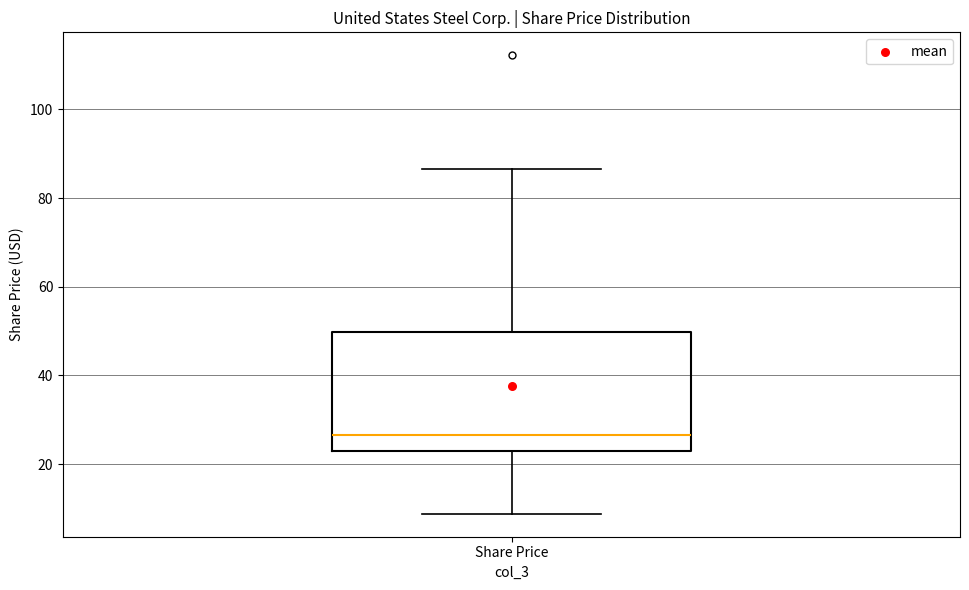

Transcribe this box plot: give where the median line is, the range the box spans, and where the two whiskers end, as read against the y-axis. The values are not printed on the chart, so give them approximately, as read against the axis.

median 26, box 22 to 50, whiskers 8 to 86